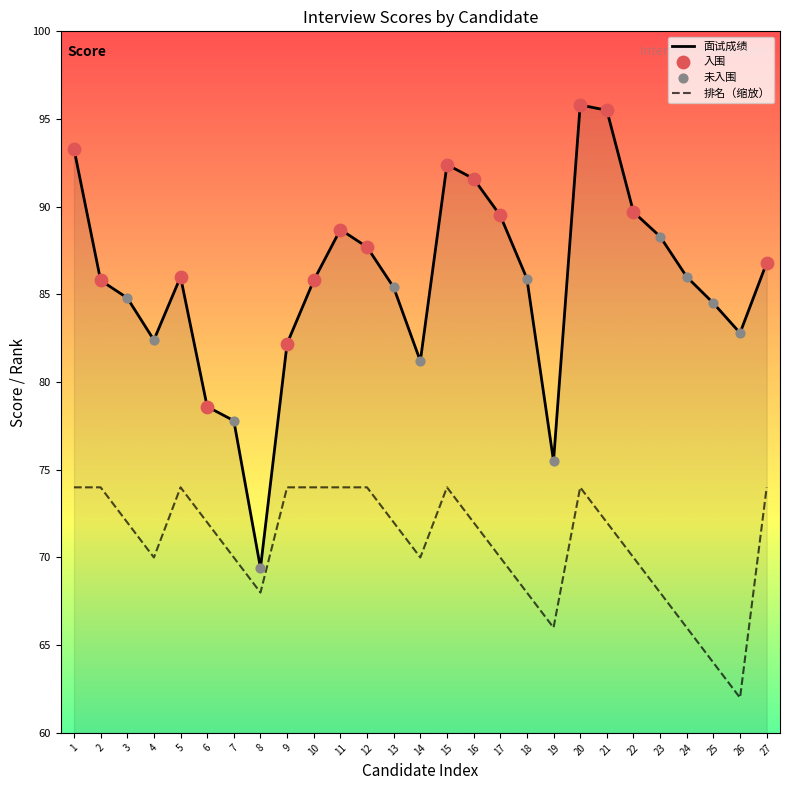

What is the total value across all series at 4?

152.4